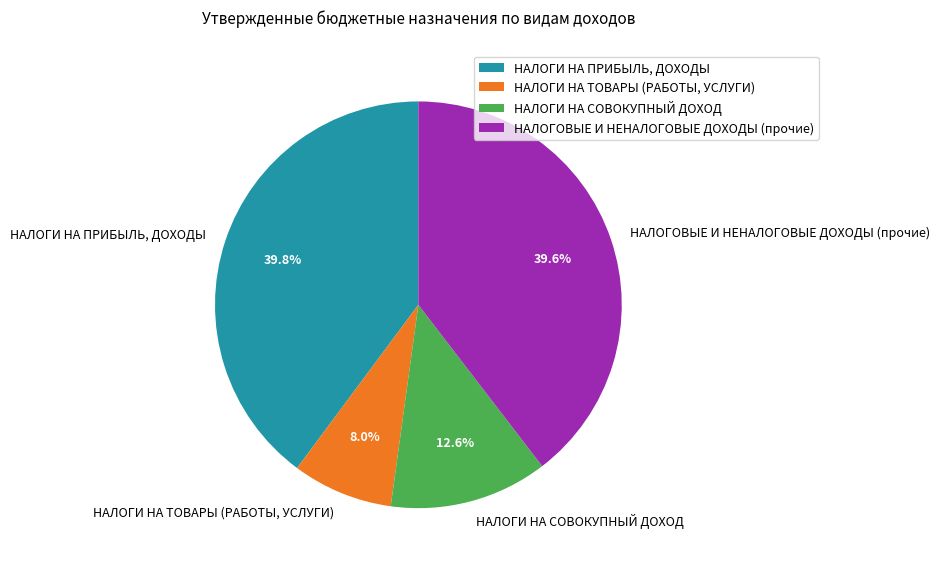

Rank the categories by value from lowest to highest.

НАЛОГИ НА ТОВАРЫ (РАБОТЫ, УСЛУГИ), НАЛОГИ НА СОВОКУПНЫЙ ДОХОД, НАЛОГОВЫЕ И НЕНАЛОГОВЫЕ ДОХОДЫ (прочие), НАЛОГИ НА ПРИБЫЛЬ, ДОХОДЫ